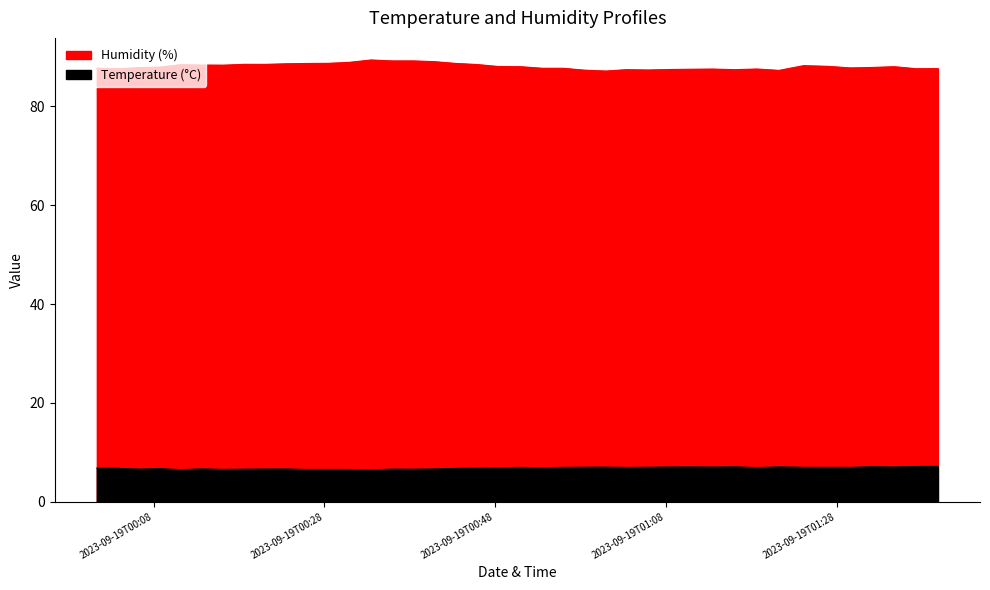

Which label corresponds to the smallest value in the chart?

2023-09-19T00:33:28